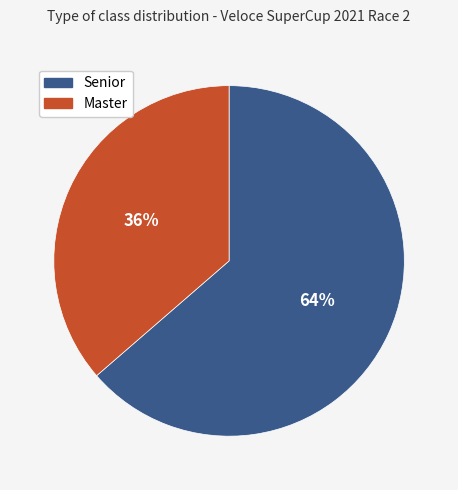

What is the largest slice in the pie chart?

Senior